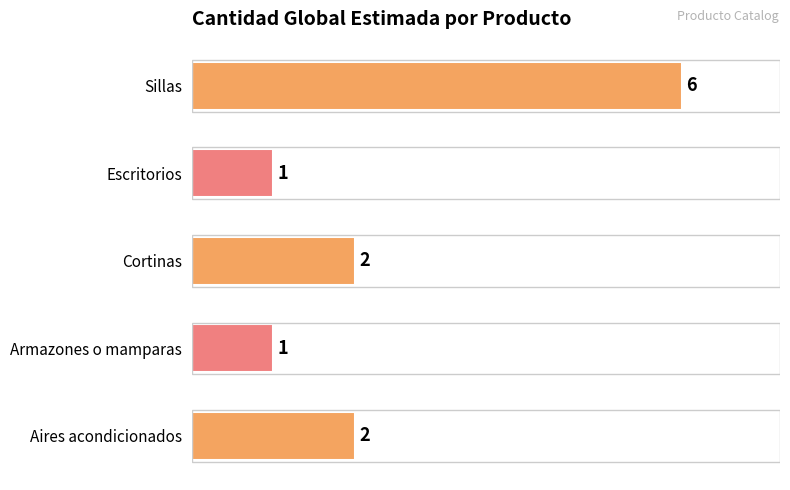

The value at Sillas is 6. True or false?

True